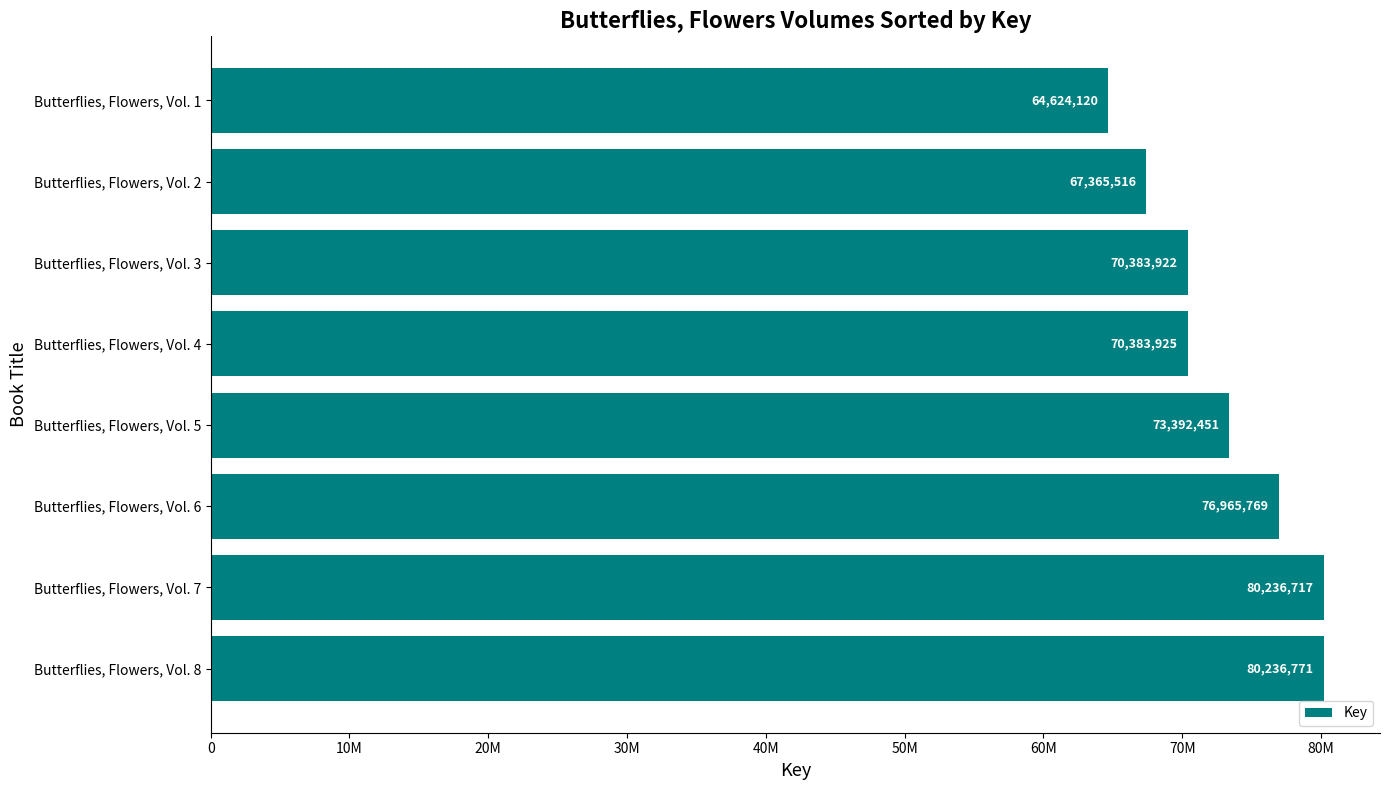

Does the chart contain any negative values?

No